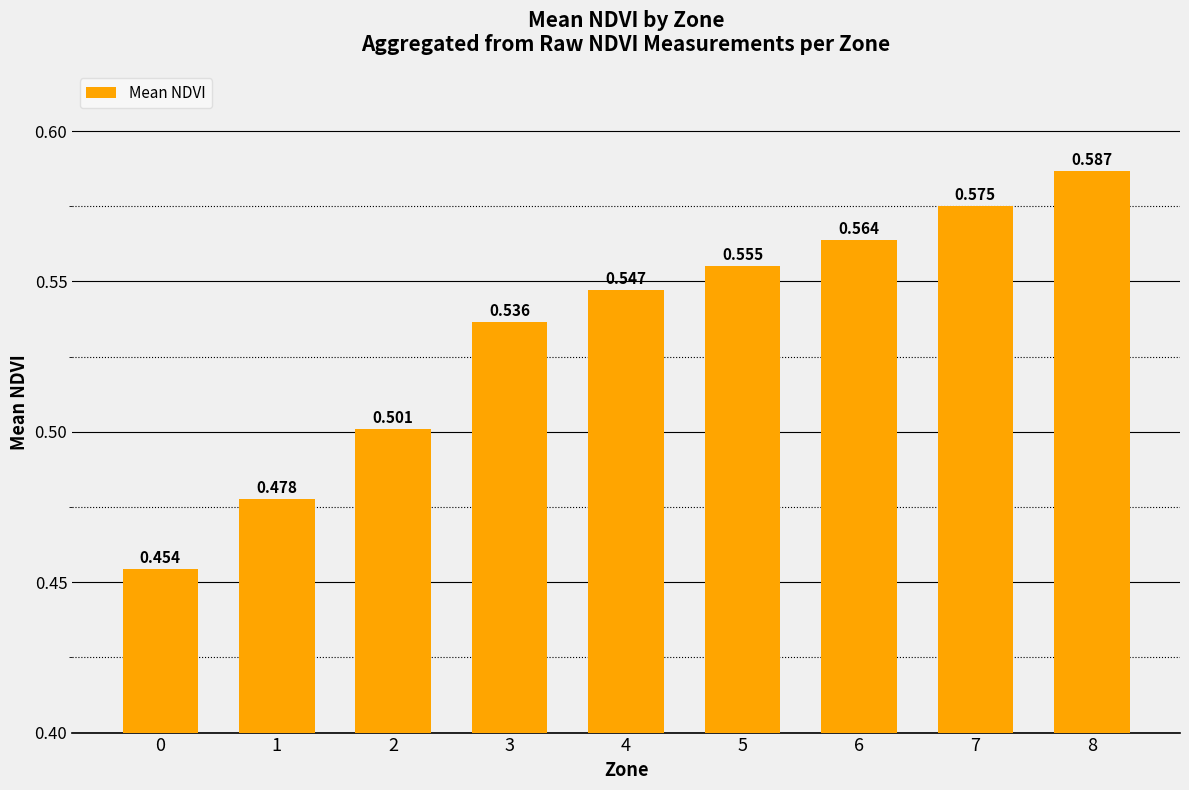

What is the value of the 7th bar from the left?

0.6